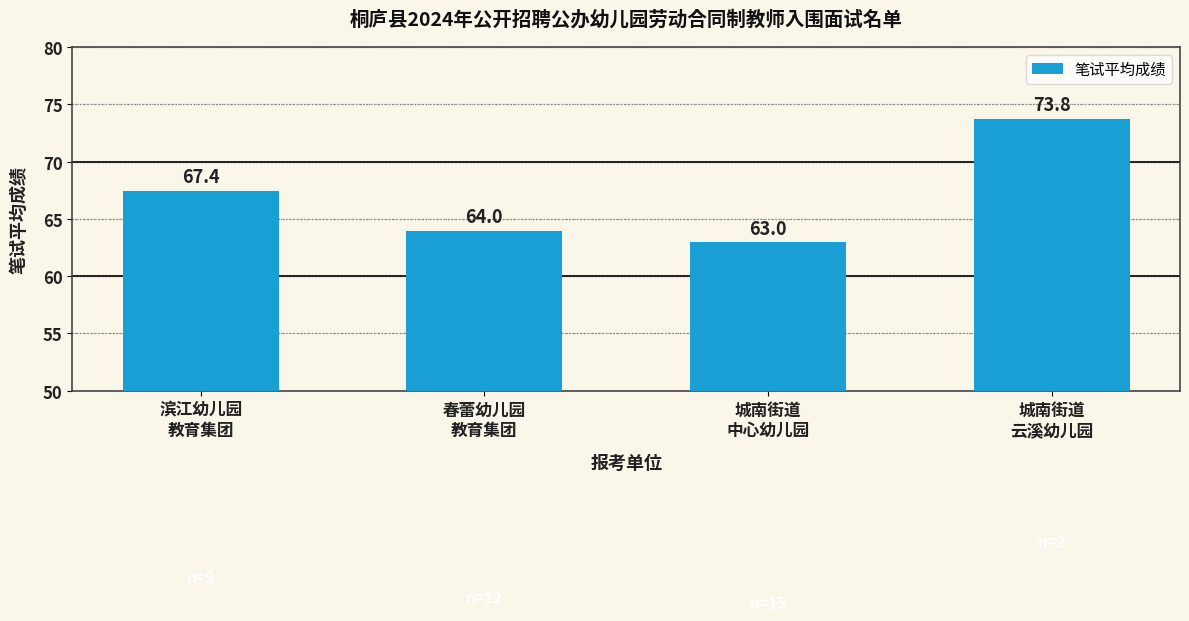

What is the approximate value at 城南街道
云溪幼儿园?

73.8